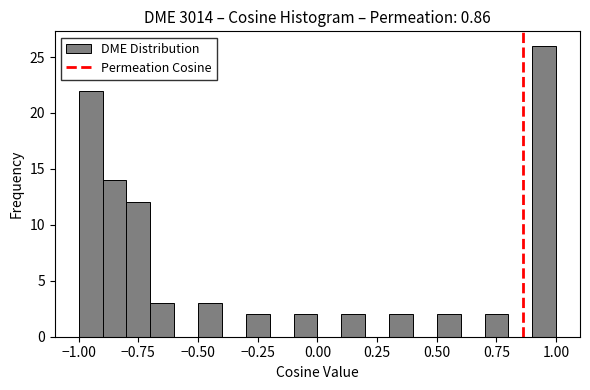

Around what value on the x-axis is the tallest bar? Give the approximate position of its centre, as read against the axis.

0.95